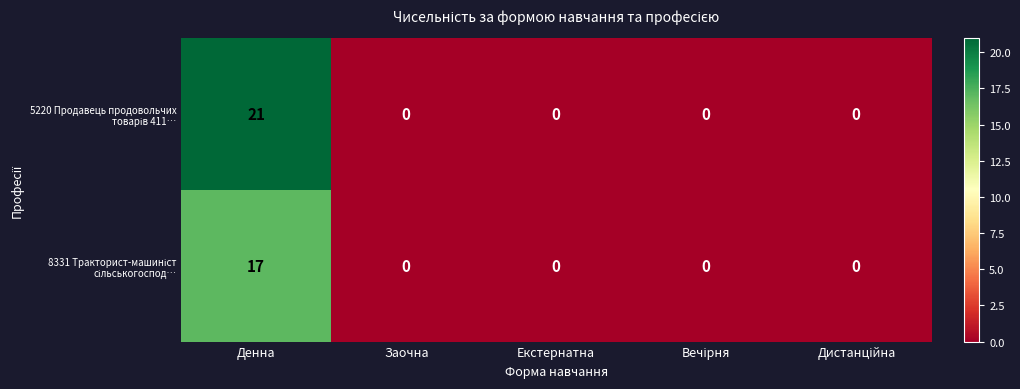

What is the maximum value shown in the chart?

21